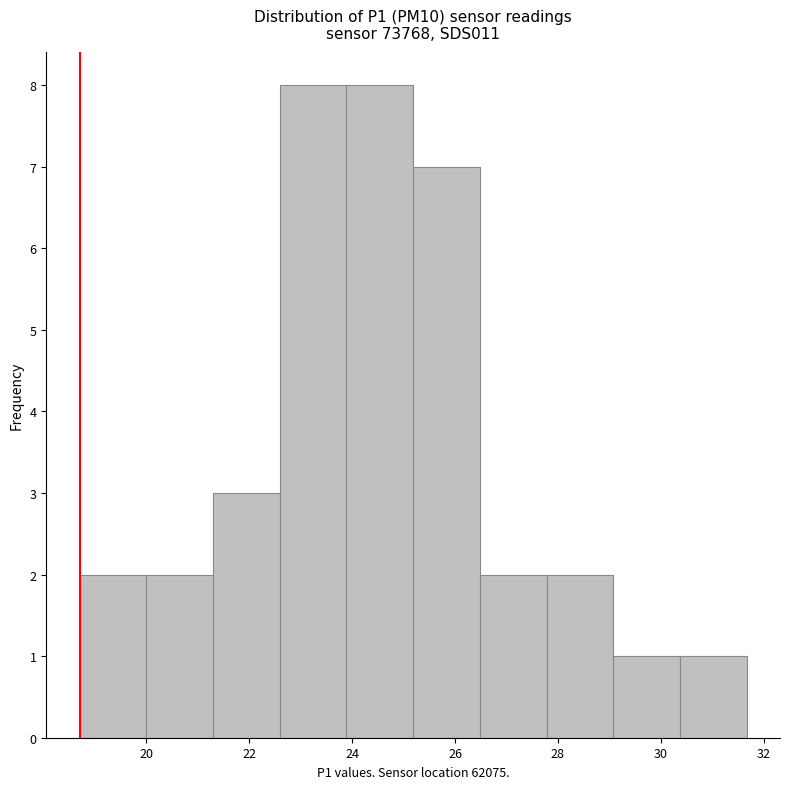

How tall is the bar that spans 23.8 to 25.2 on the x-axis? Neither the bar edges nor the heights are printed on the chart, so give them approximately, as read against the axes.

8